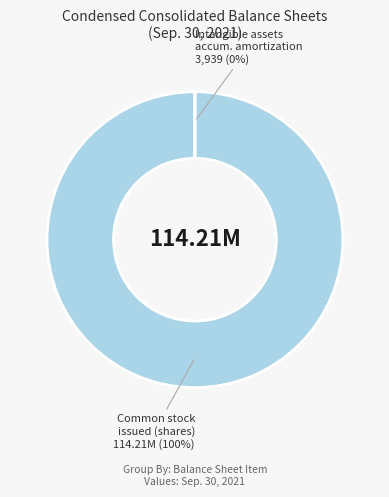

Is there any slice that represents more than half of the pie?

Yes